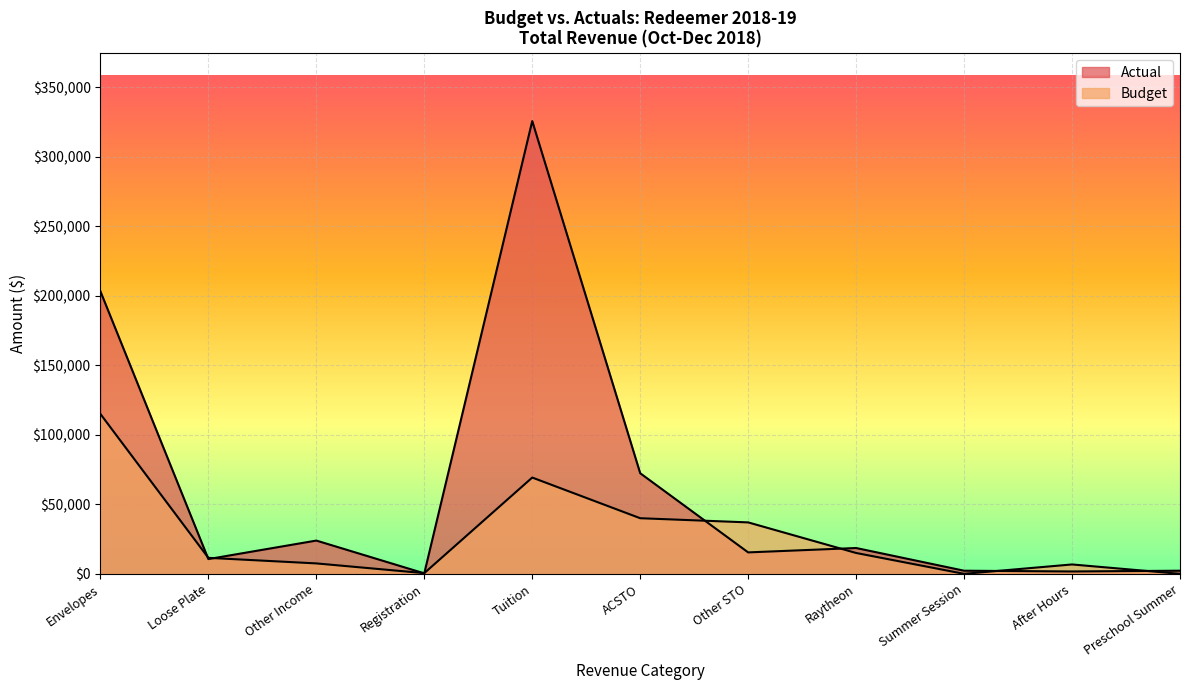

What are all the series names shown in the legend?

Actual, Budget